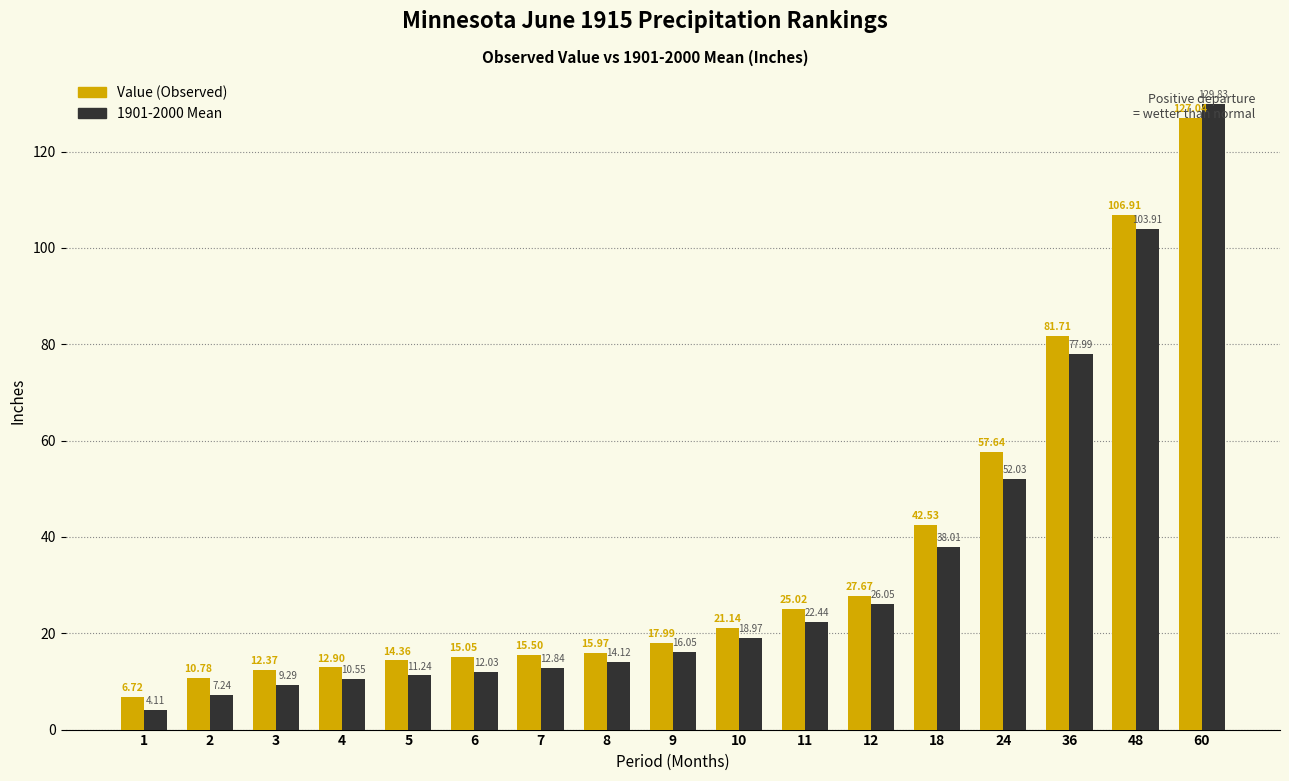

What is the difference between the highest and lowest values at 7?

2.7